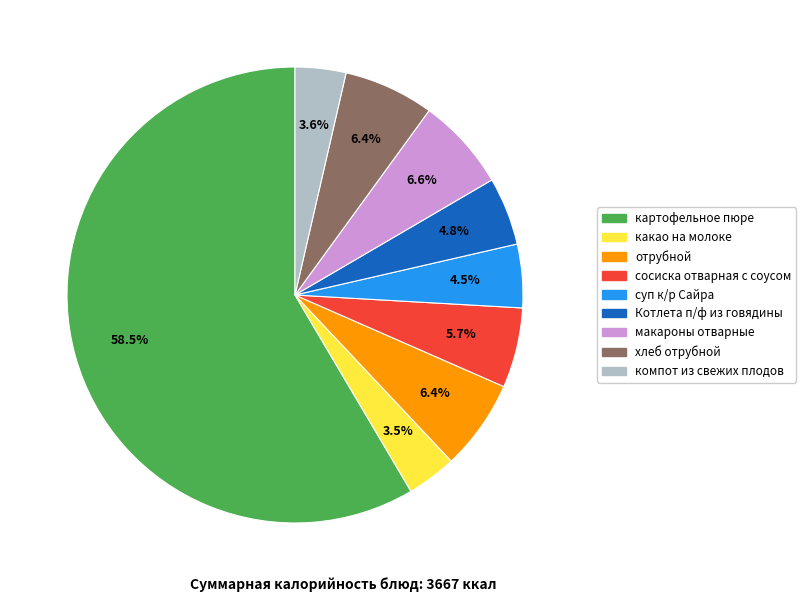

Approximately how many times larger is the value at отрубной compared to какао на молоке?

1.8